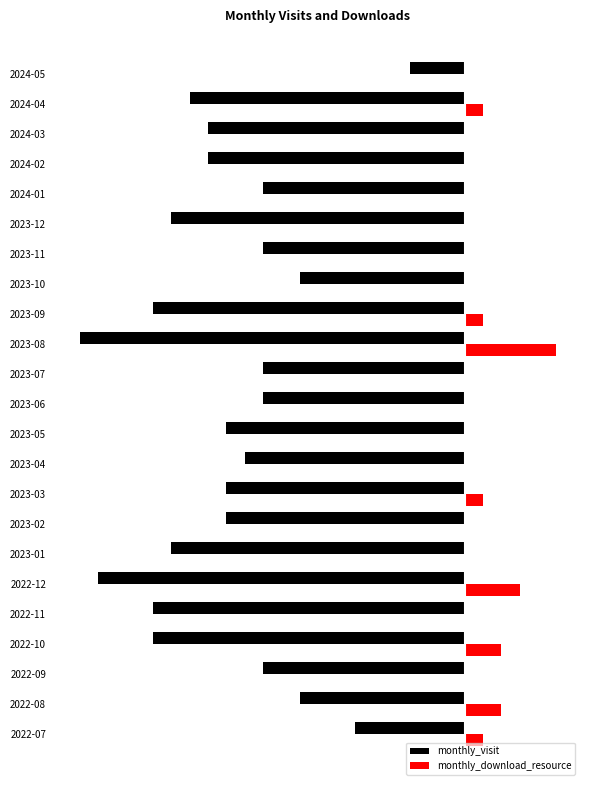

What is the smallest value displayed?

-21